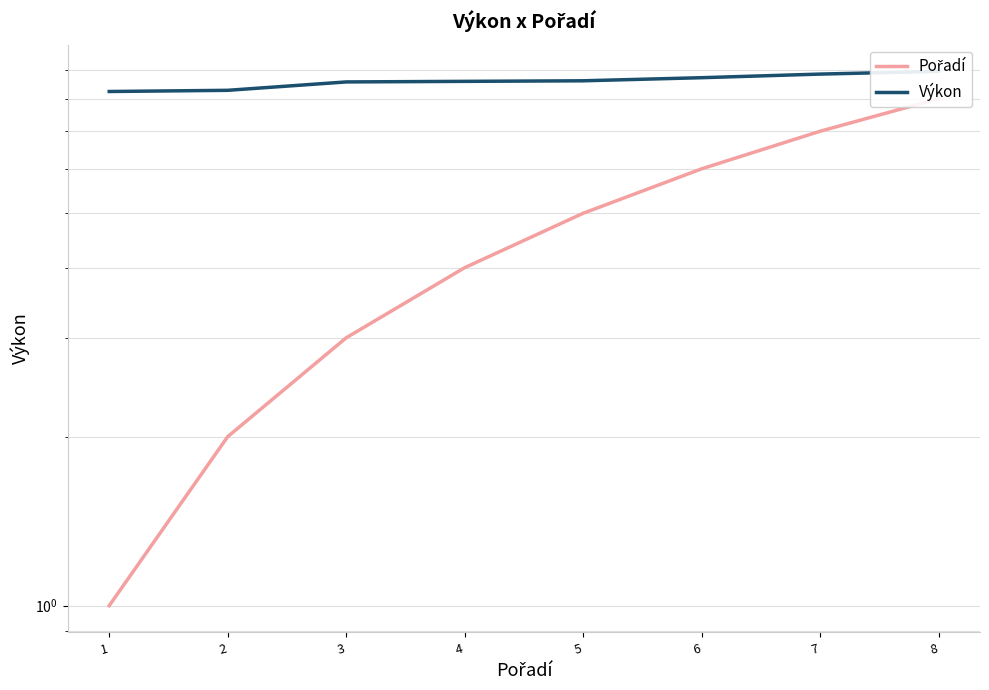

The value of Výkon at 2 is 5.0. True or false?

False